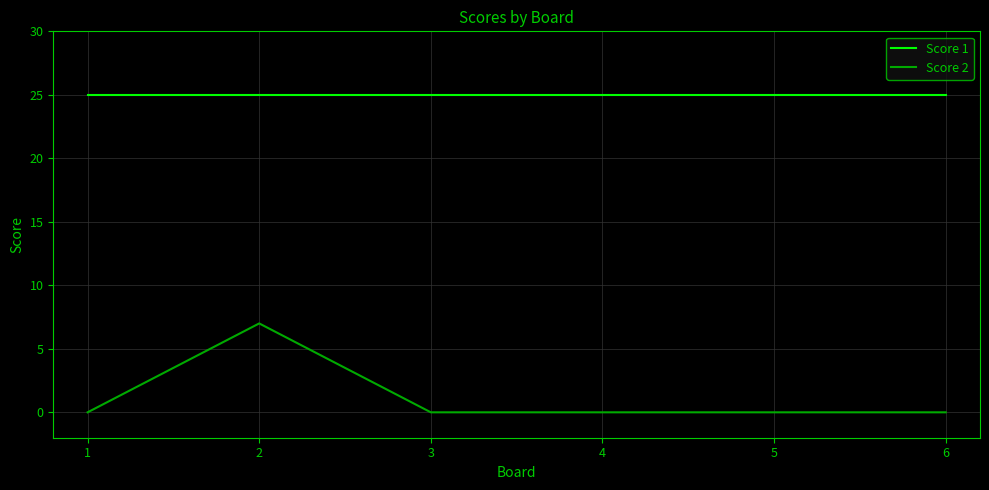

What are all the series names shown in the legend?

Score 1, Score 2